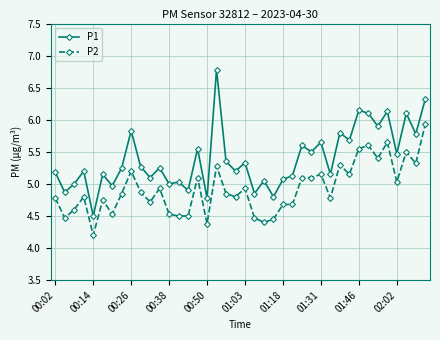

Which series has the widest spread of values?

P1